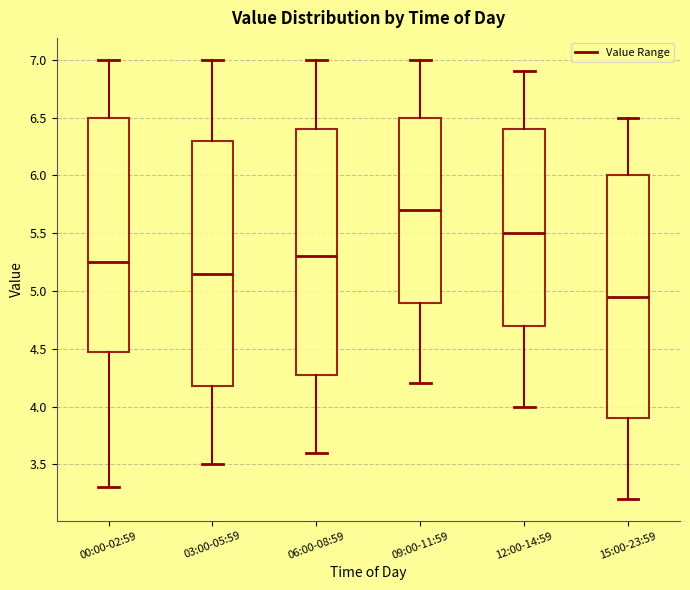

Reading left to right, transcribe this box plot: for each box, give where its median line is, the range the box spans, and where its two whiskers end, as read against the y-axis. The values are not printed on the chart, so give them approximately, as read against the axis.

00:00-02:59: median 5.25, box 4.50 to 6.50, whiskers 3.30 to 7.00
03:00-05:59: median 5.15, box 4.20 to 6.30, whiskers 3.50 to 7.00
06:00-08:59: median 5.30, box 4.30 to 6.40, whiskers 3.60 to 7.00
09:00-11:59: median 5.70, box 4.90 to 6.50, whiskers 4.20 to 7.00
12:00-14:59: median 5.50, box 4.70 to 6.40, whiskers 4.00 to 6.90
15:00-23:59: median 4.95, box 3.90 to 6.00, whiskers 3.20 to 6.50